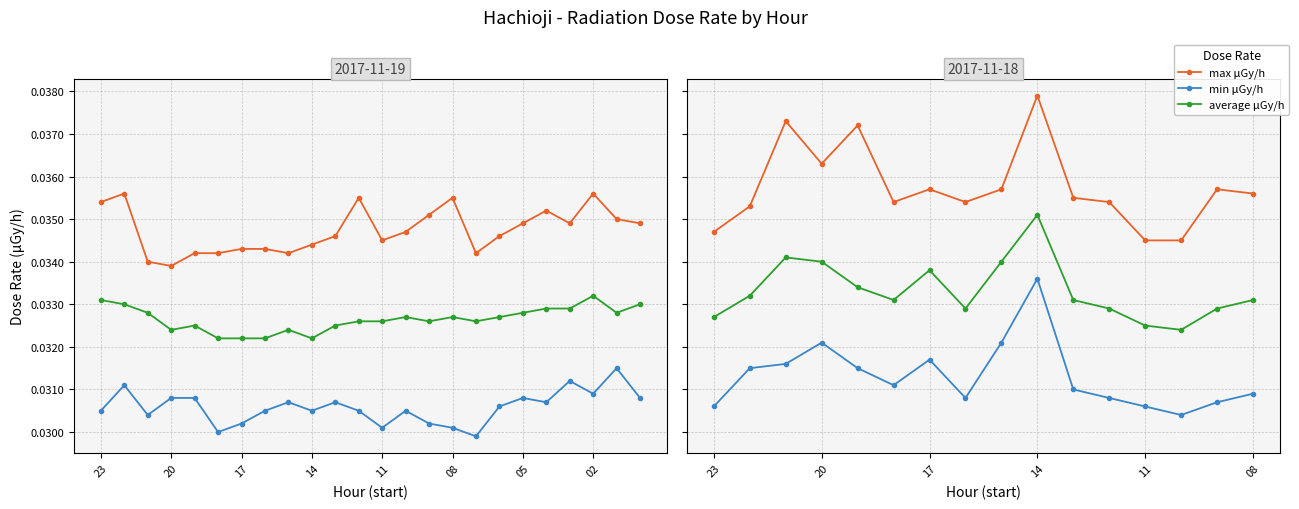

List the series in order of their peak value, lowest first.

min μGy/h, average μGy/h, max μGy/h